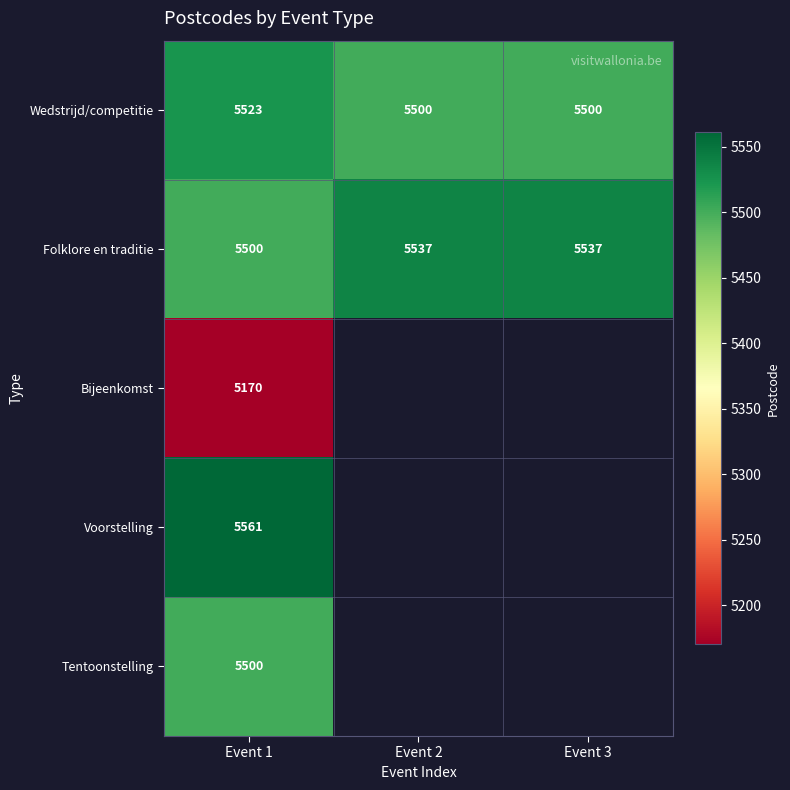

True or false: Bijeenkomst has a value of 2343 at Event 1.

False